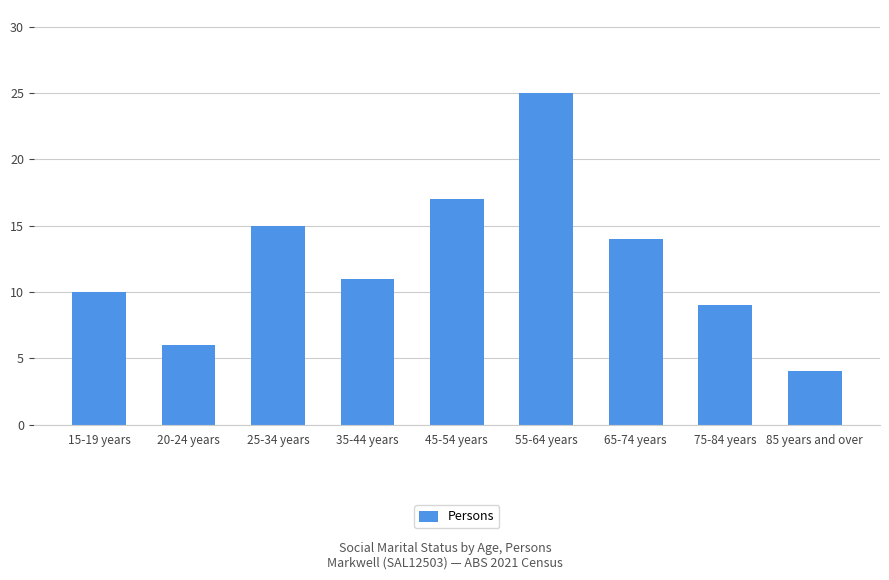

Does the chart contain any negative values?

No